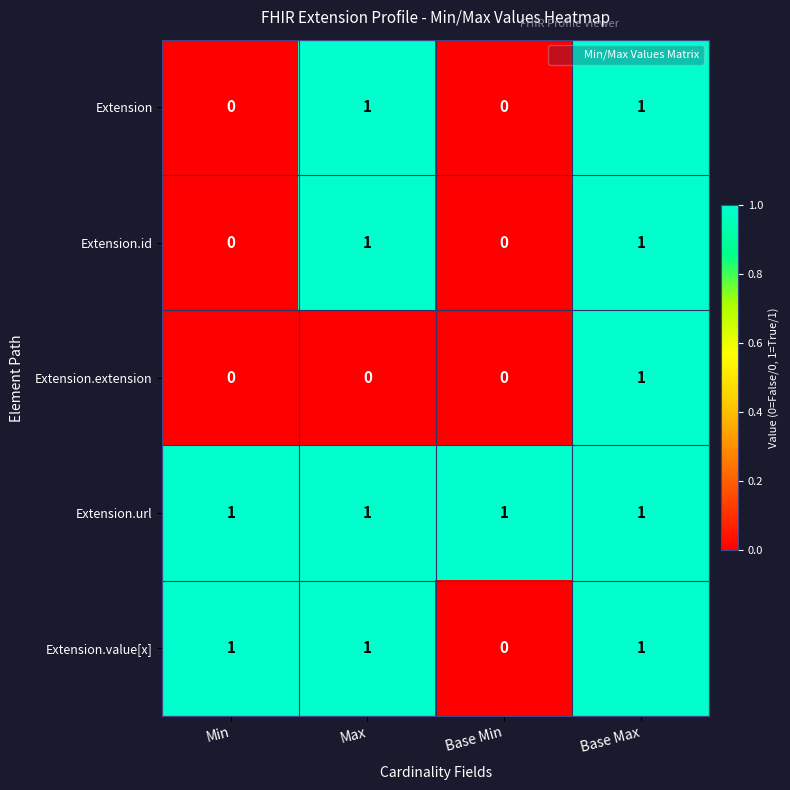

Between Max and Base Max, which series saw the biggest shift?

Extension.extension